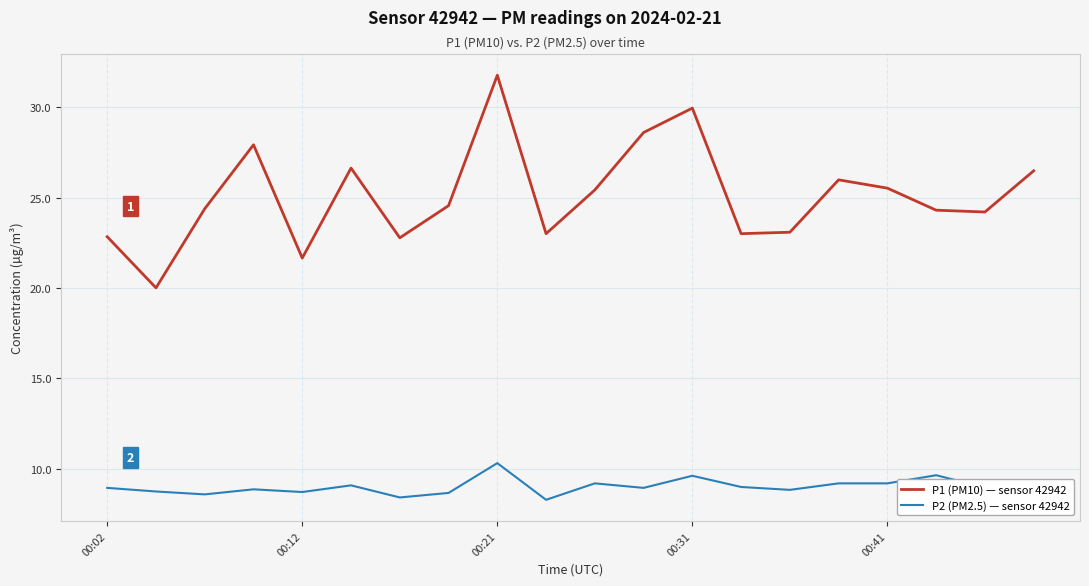

Rank the series by their average value, from lowest to highest.

P2 (PM2.5) — sensor 42942, P1 (PM10) — sensor 42942